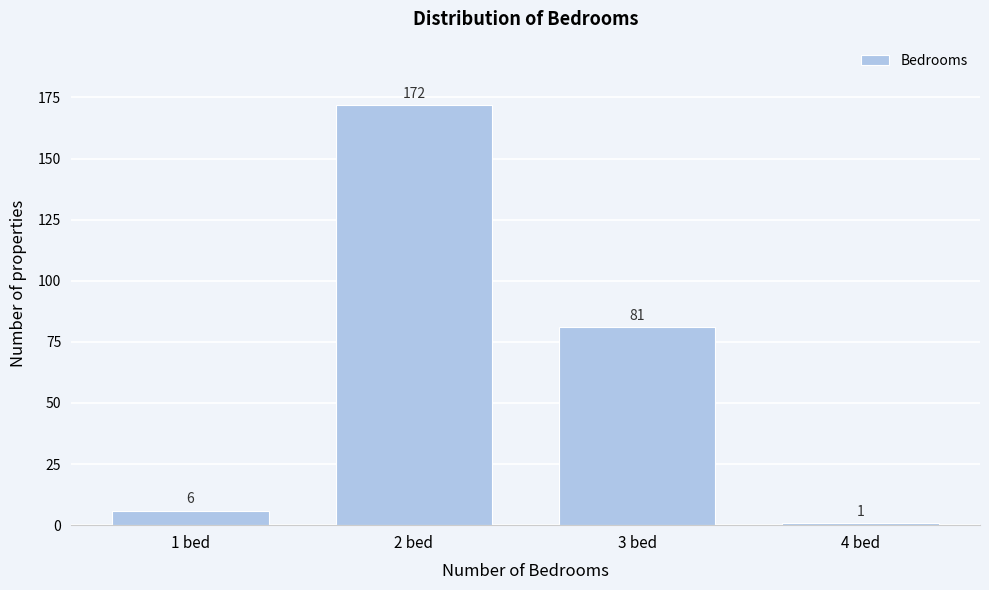

Reading right to left, what are all the values shown in this chart?

4 bed=1	3 bed=81	2 bed=172	1 bed=6